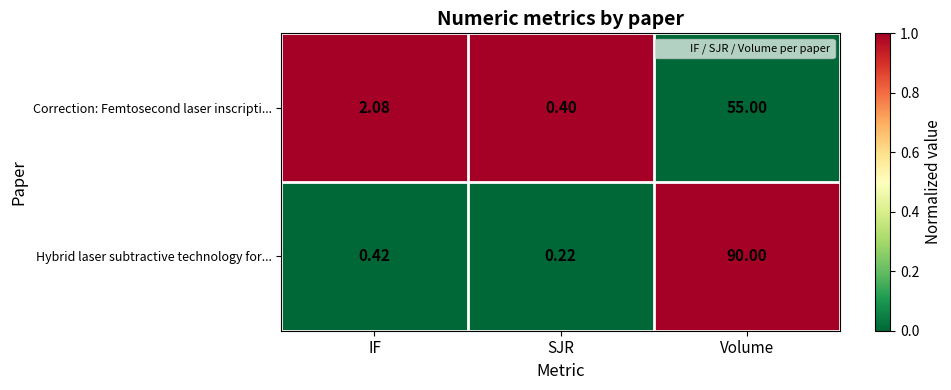

Which series has the widest spread of values?

Hybrid laser subtractive technology for...